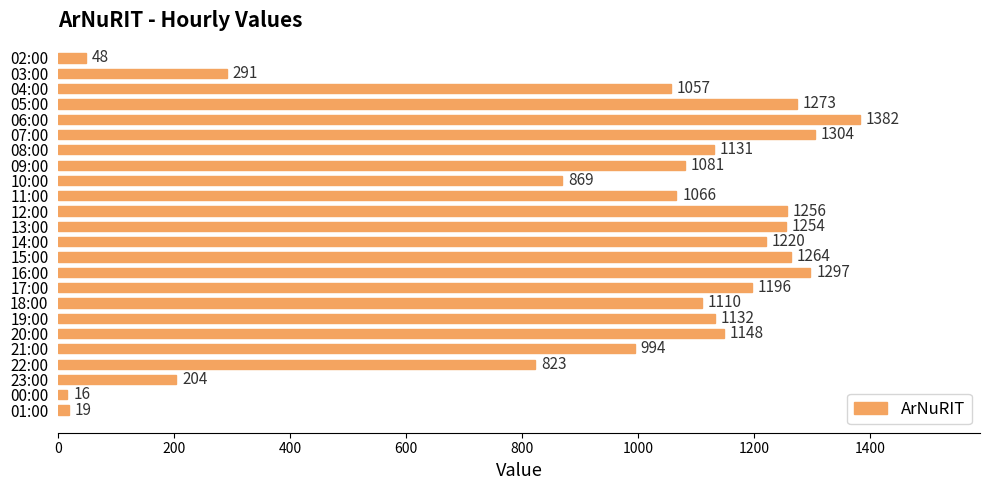

Read the value at 02:00, to the nearest 50.

50